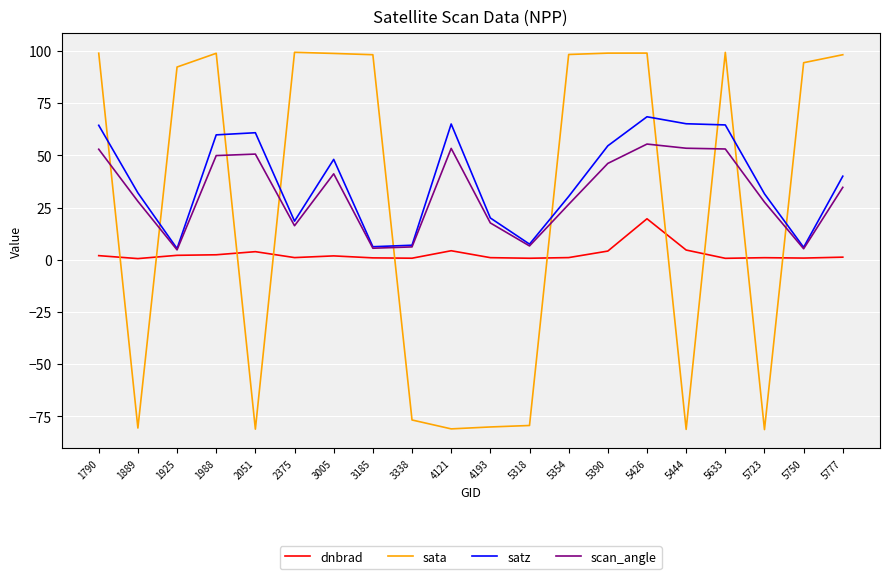

List the series in order of their peak value, highest first.

sata, satz, scan_angle, dnbrad